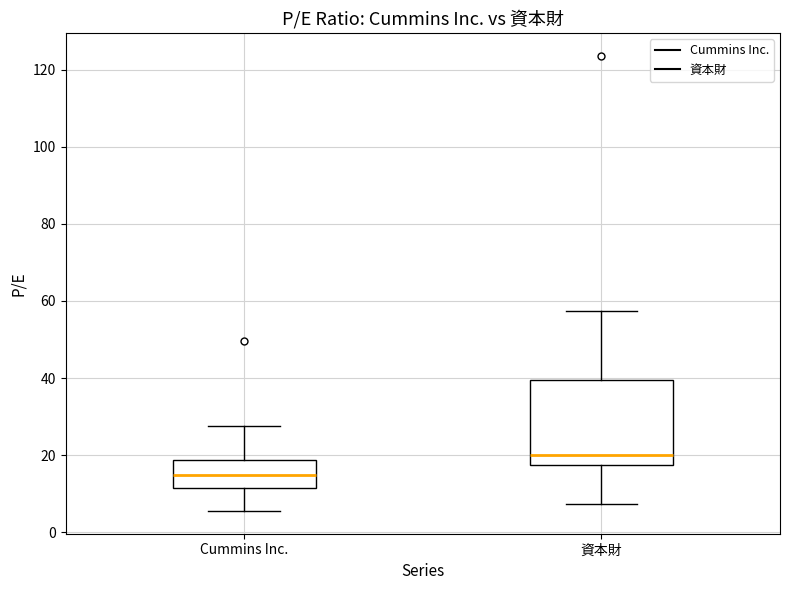

Reading left to right, transcribe this box plot: for each box, give where its median line is, the range the box spans, and where its two whiskers end, as read against the y-axis. The values are not printed on the chart, so give them approximately, as read against the axis.

Cummins Inc.: median 14, box 12 to 18, whiskers 6 to 28
資本財: median 20, box 18 to 40, whiskers 8 to 58